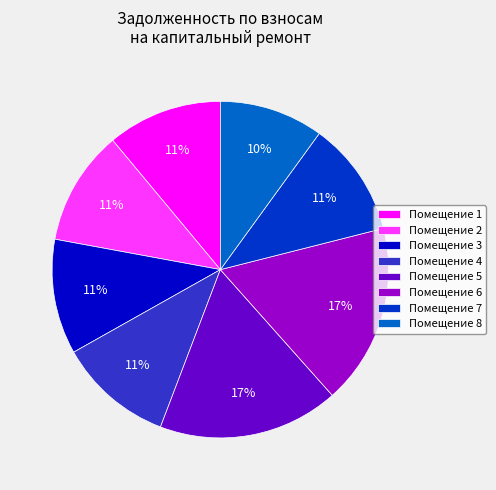

How many slices are in this pie chart?

8